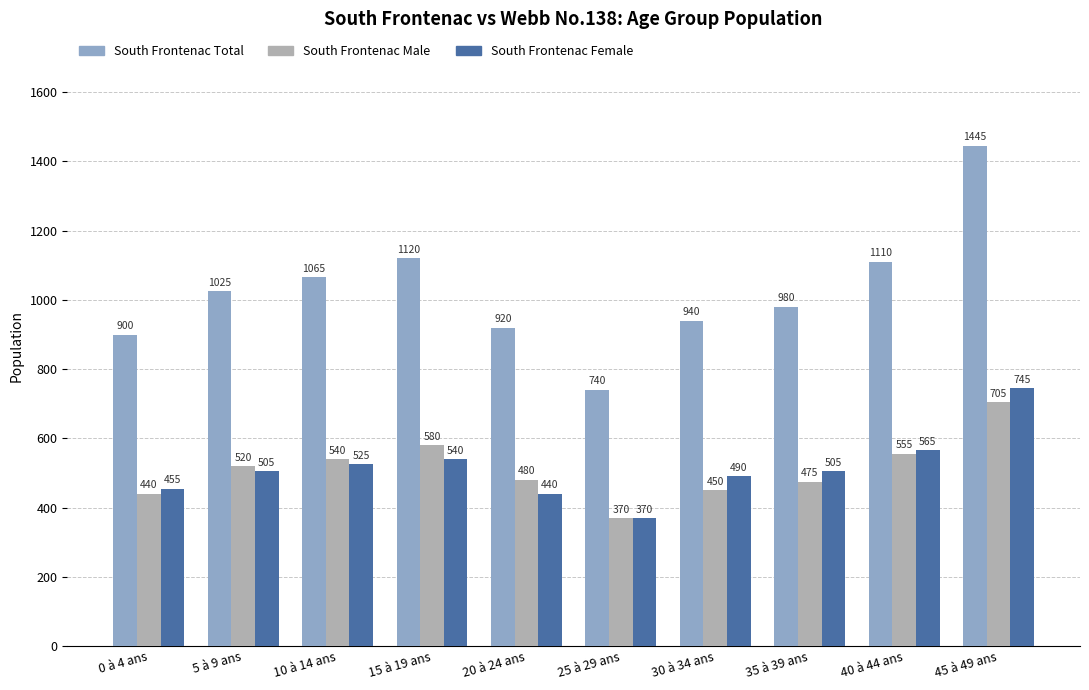

Rank the categories by South Frontenac Total value from highest to lowest.

45 à 49 ans, 15 à 19 ans, 40 à 44 ans, 10 à 14 ans, 5 à 9 ans, 35 à 39 ans, 30 à 34 ans, 20 à 24 ans, 0 à 4 ans, 25 à 29 ans